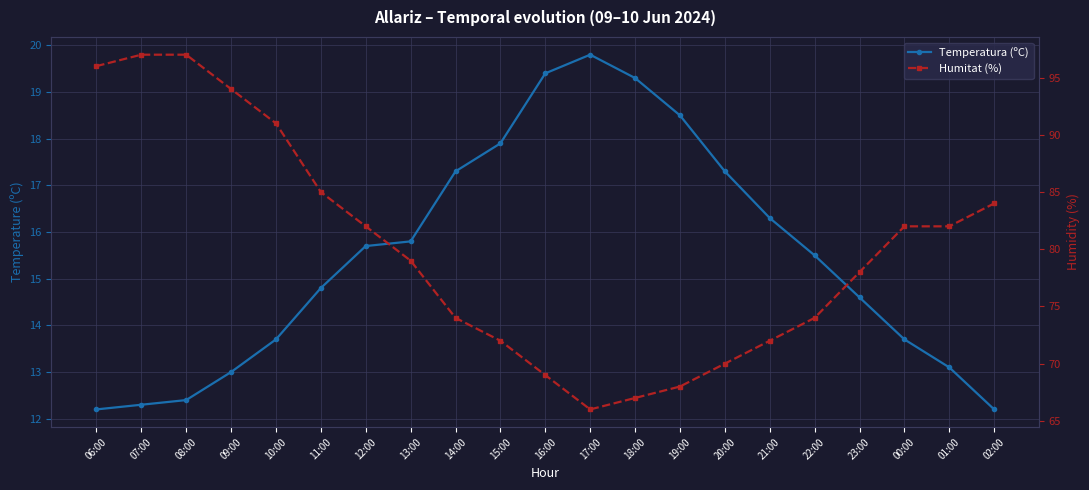

Is it true that Humitat (%) equals 96.0 at 06:00?

True